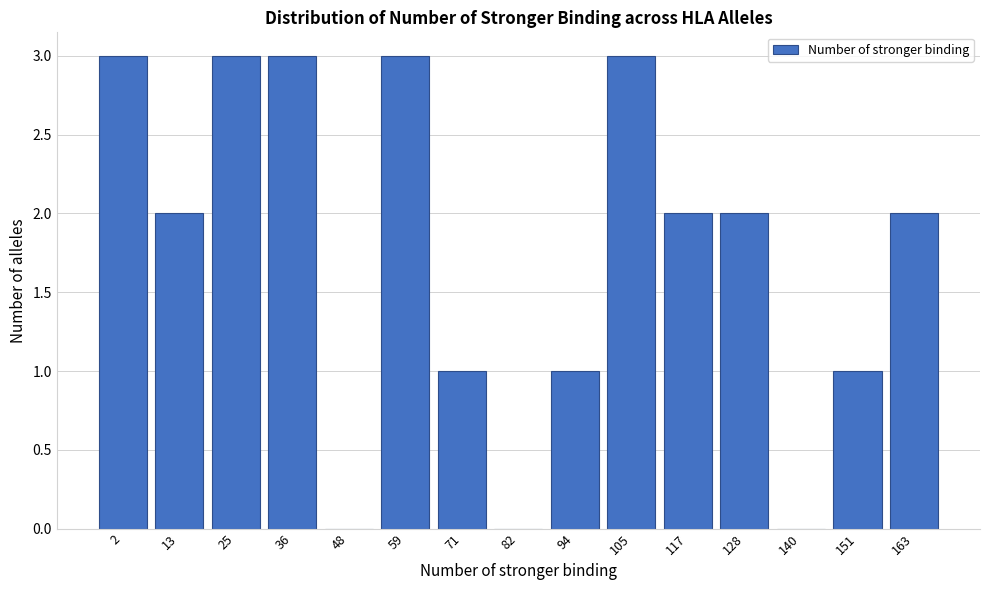

Reading right to left, what are all the values shown in this chart?

163=2	151=1	140=0	128=2	117=2	105=3	94=1	82=0	71=1	59=3	48=0	36=3	25=3	13=2	2=3